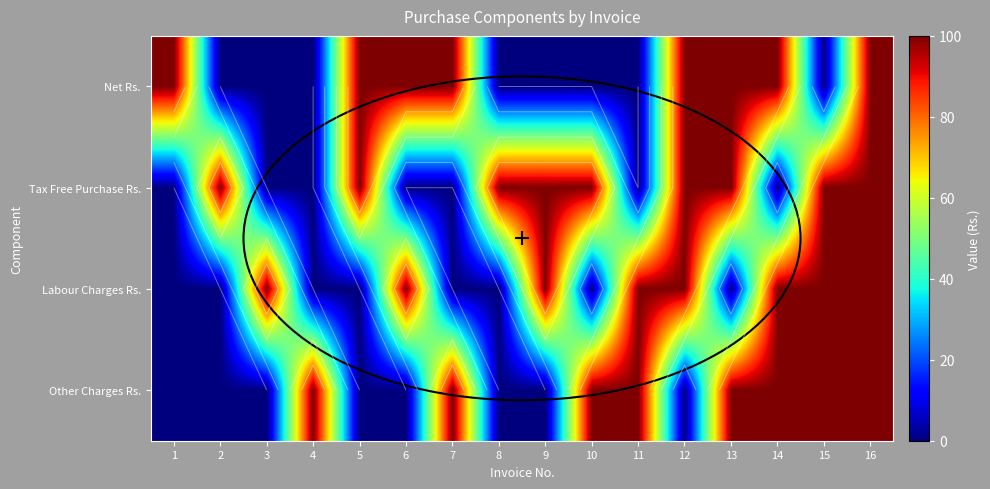

Count the number of data series in this chart.

4